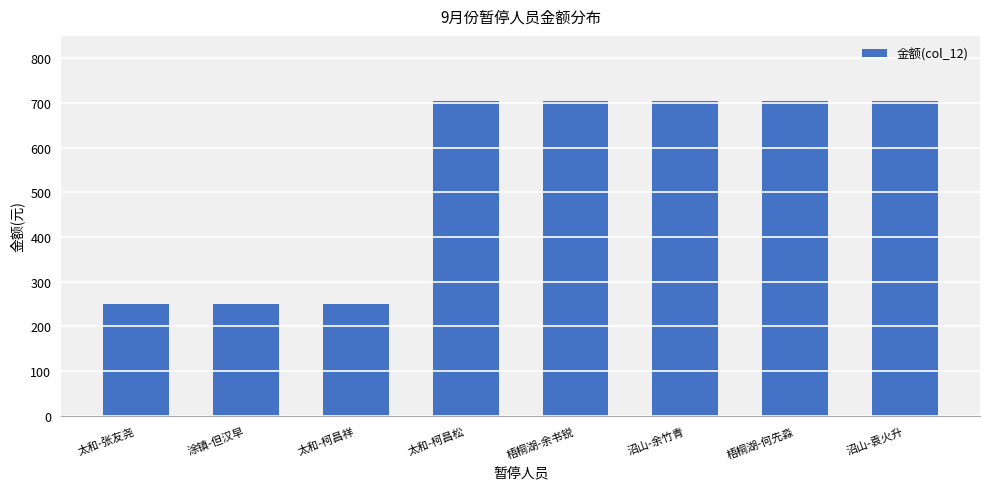

The value at 太和-柯昌祥 is 417. True or false?

False